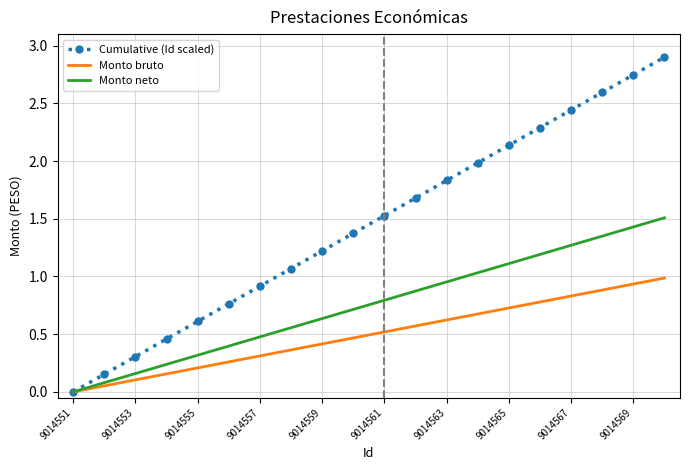

Rank the series by their average value, from highest to lowest.

Cumulative (Id scaled), Monto neto, Monto bruto